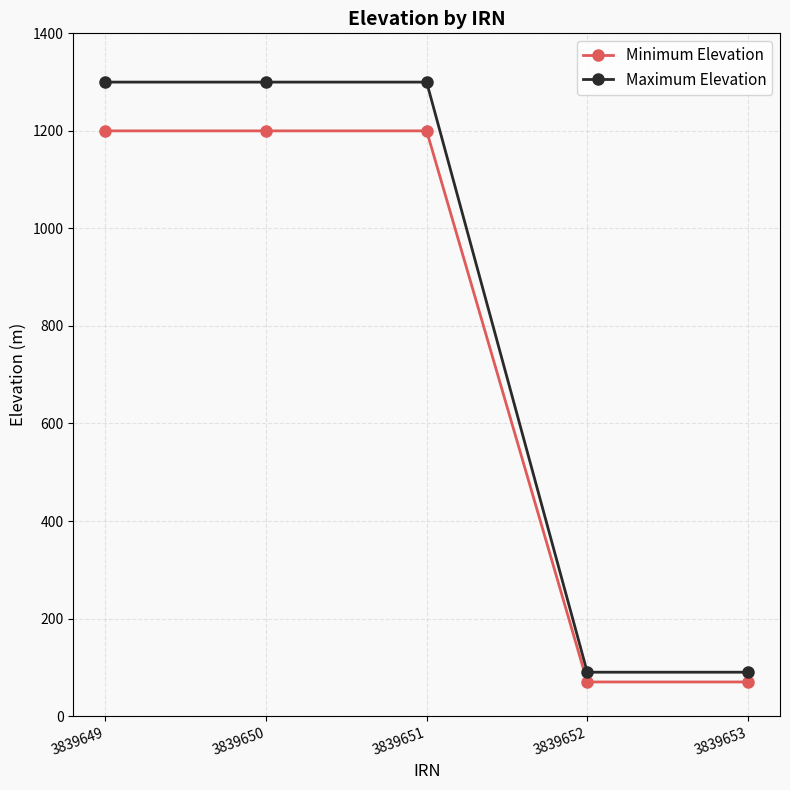

What is the difference between the maximum and second lowest values in the Minimum Elevation series?

1130